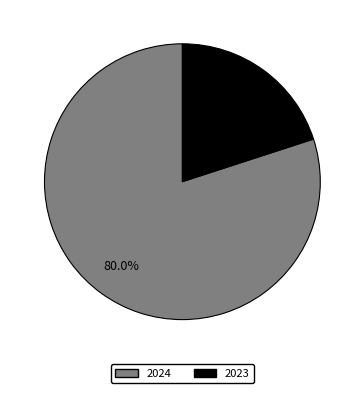

What portion of the pie excludes 2023?

80.0%